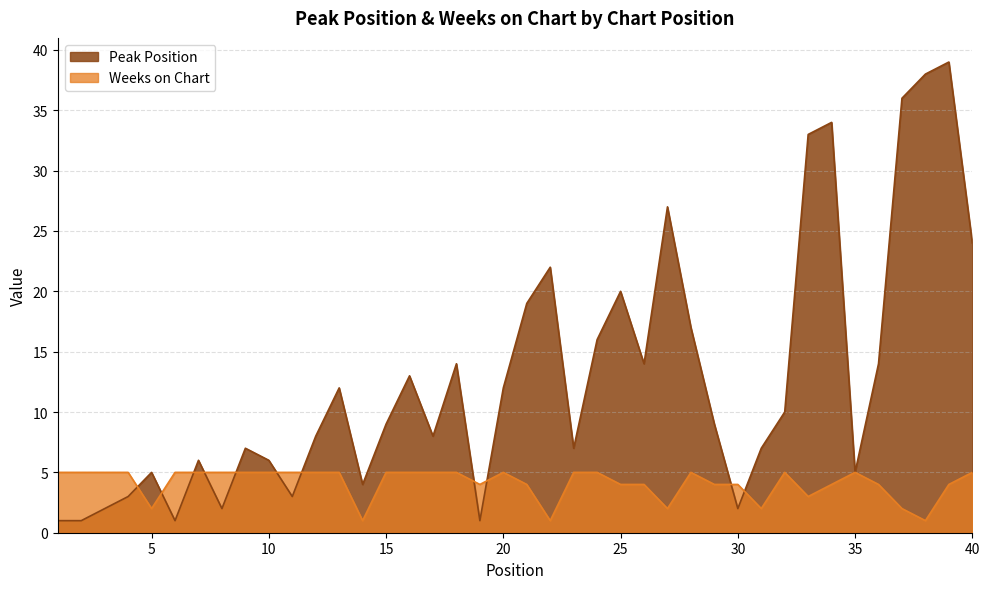

Which series has the widest spread of values?

Peak Position